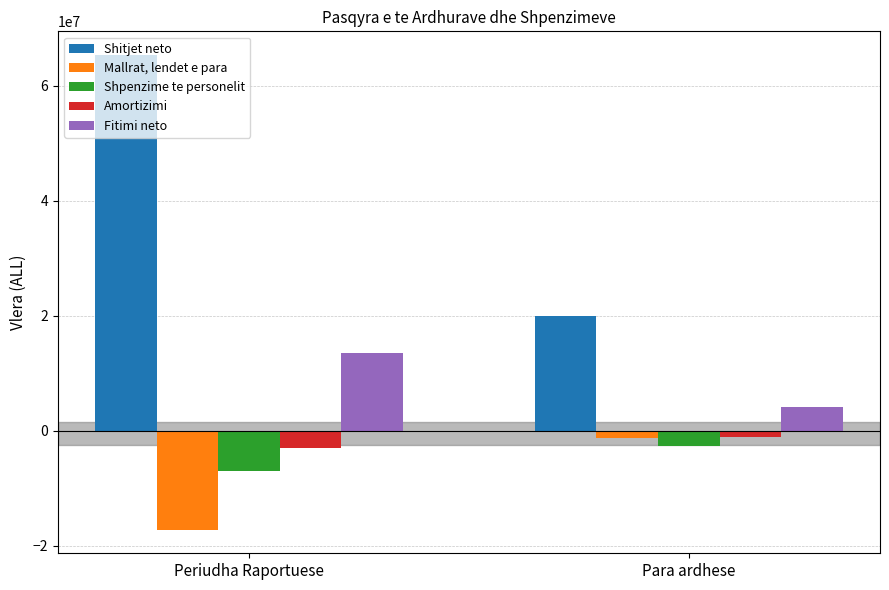

How many bars are there in total?

10